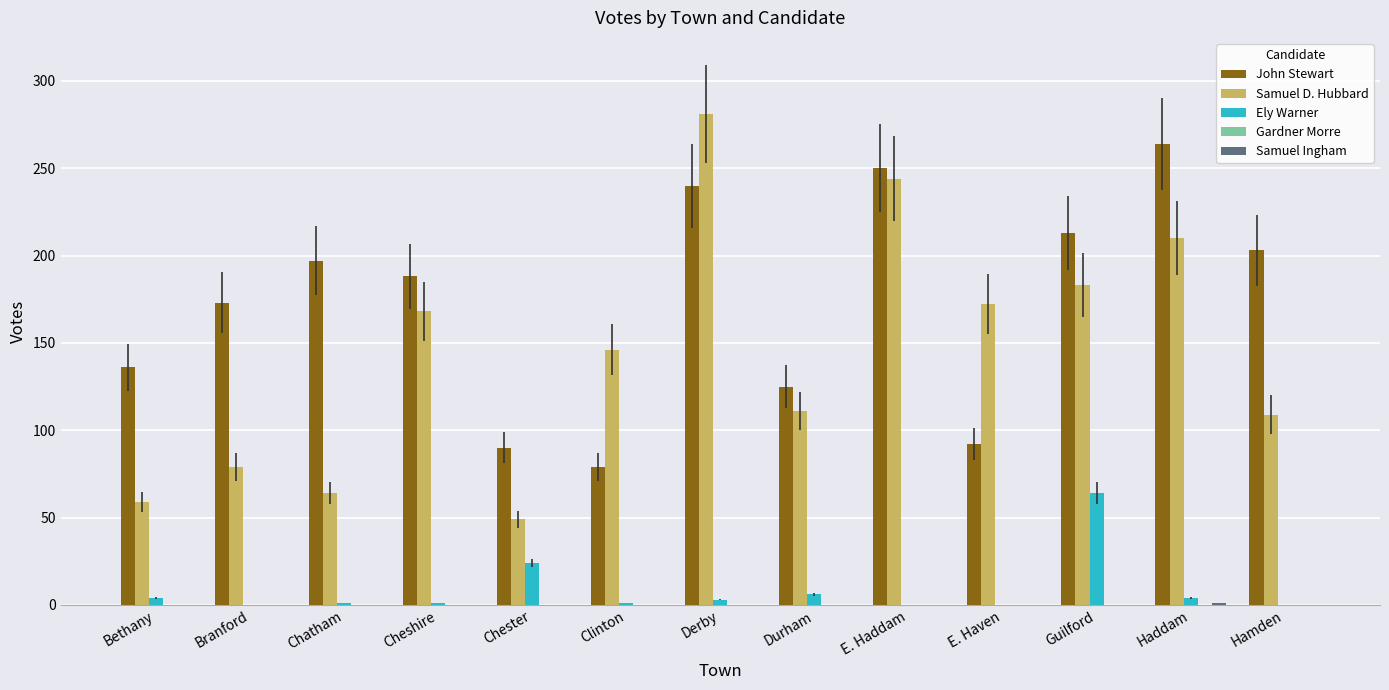

Which series has the largest total across all categories?

John Stewart